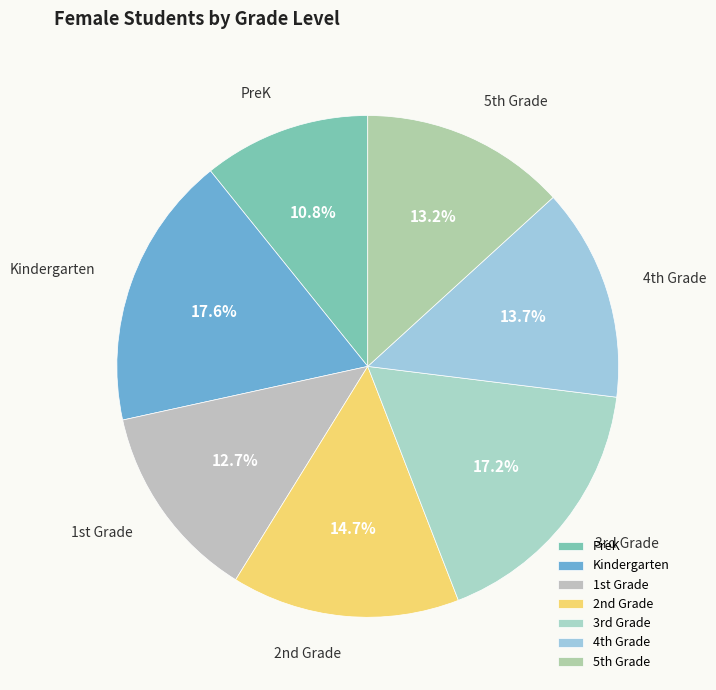

The Kindergarten slice represents 3% of the pie. True or false?

False